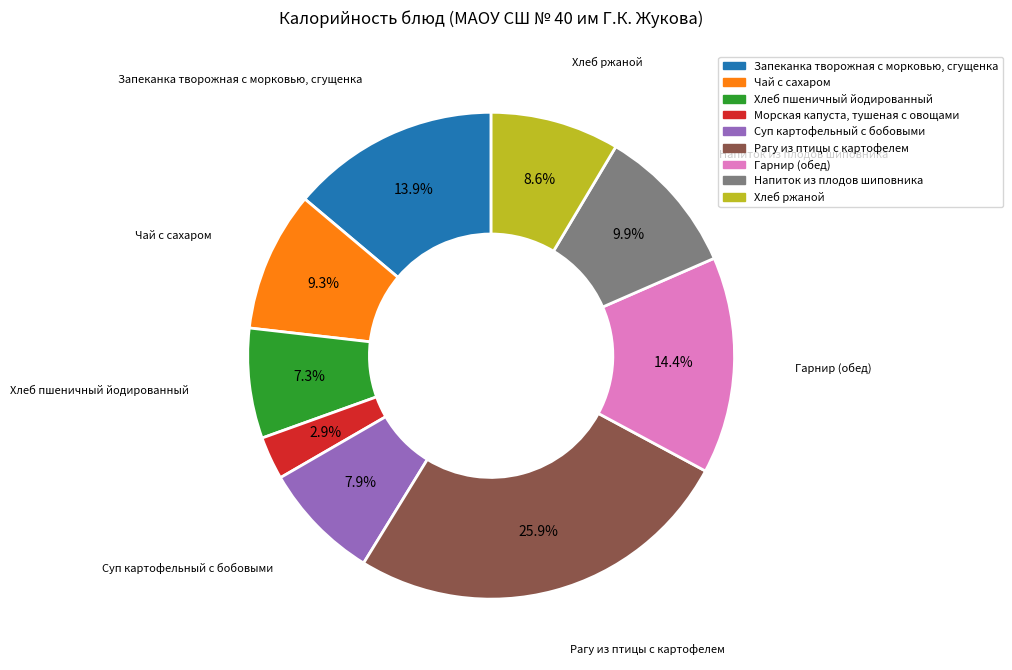

The Гарнир (обед) slice represents 6% of the pie. True or false?

False